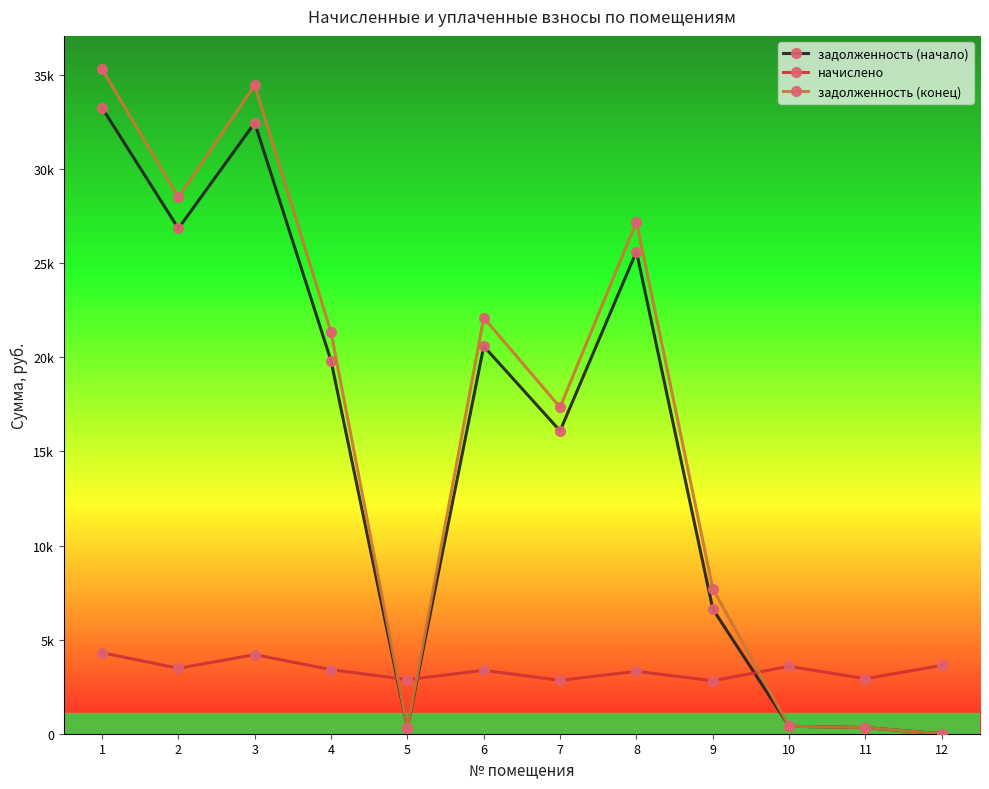

Is this an area chart (filled region under the line)?

No